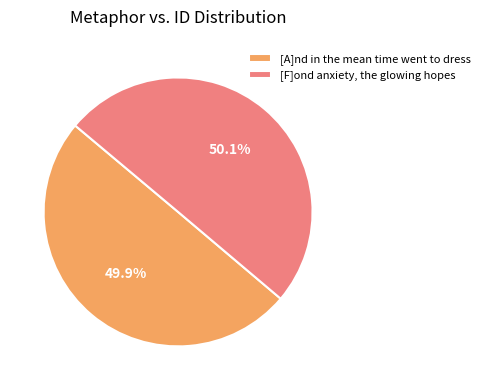

Is there any slice that represents more than half of the pie?

Yes